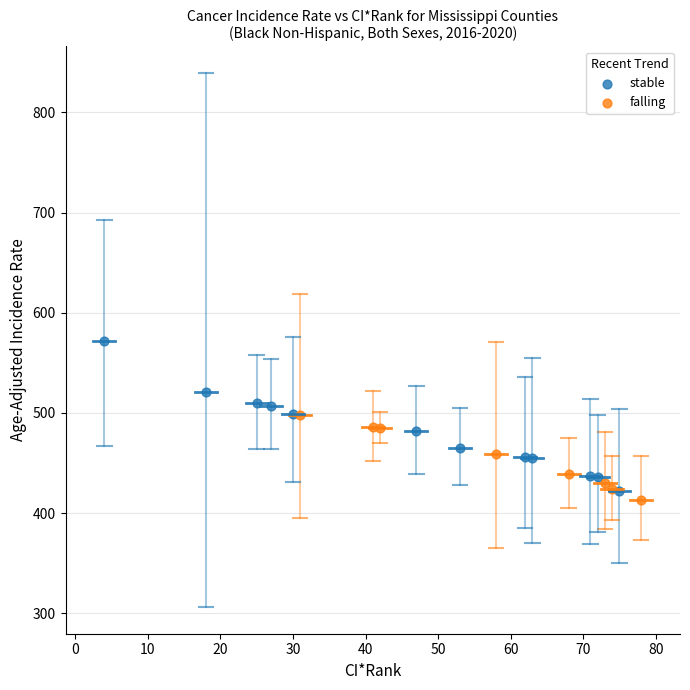

Which series has the largest Y range (max minus min)?

stable